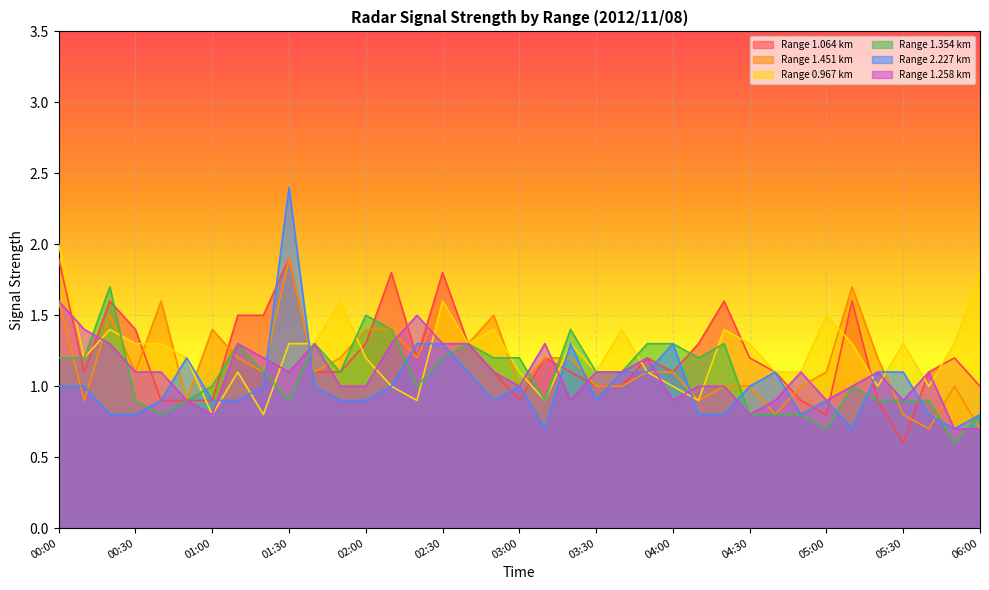

Where does the 1.354 series first go above 1?

00:00